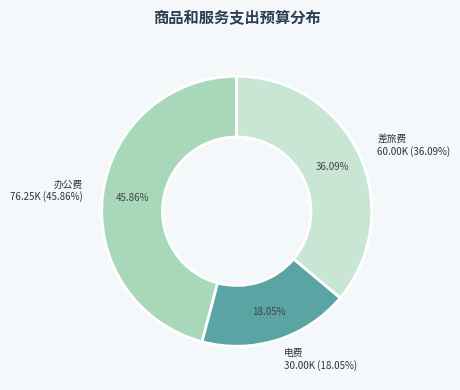

How much of the chart is everything except 差旅费?

63.9%